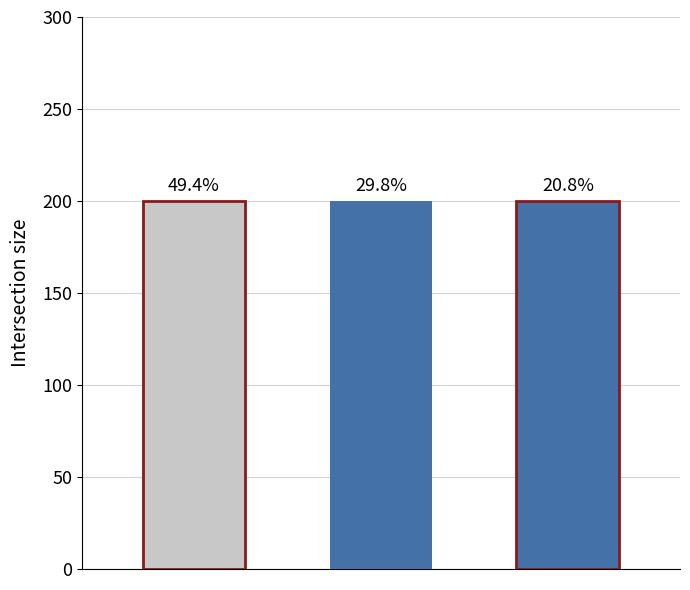

What is the total value across all series at Contracting Establishments?

200